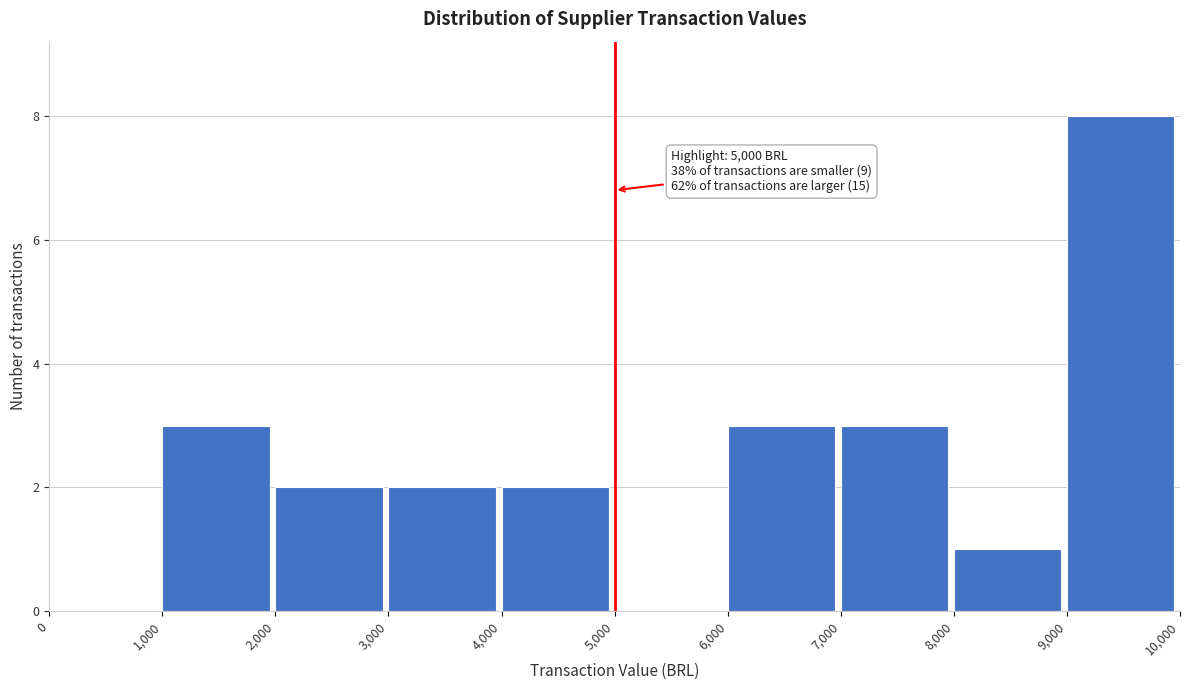

Which range on the x-axis has the tallest bar?

9,000 to 10,000